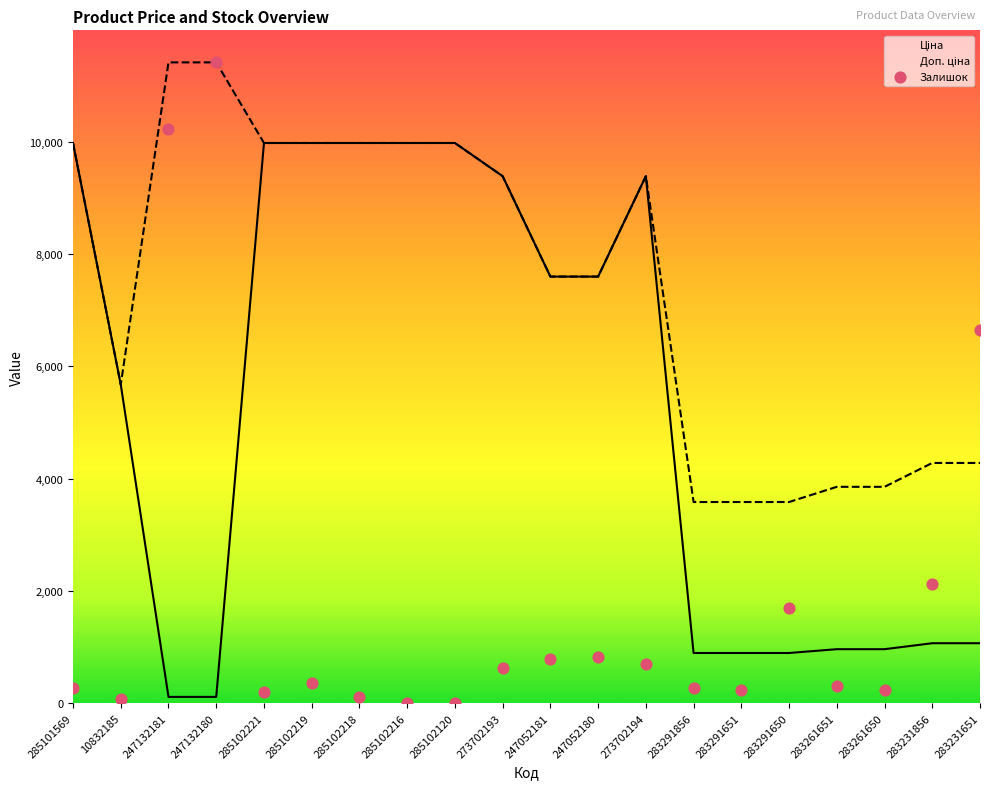

Which series has the widest spread of Y values?

Залишок